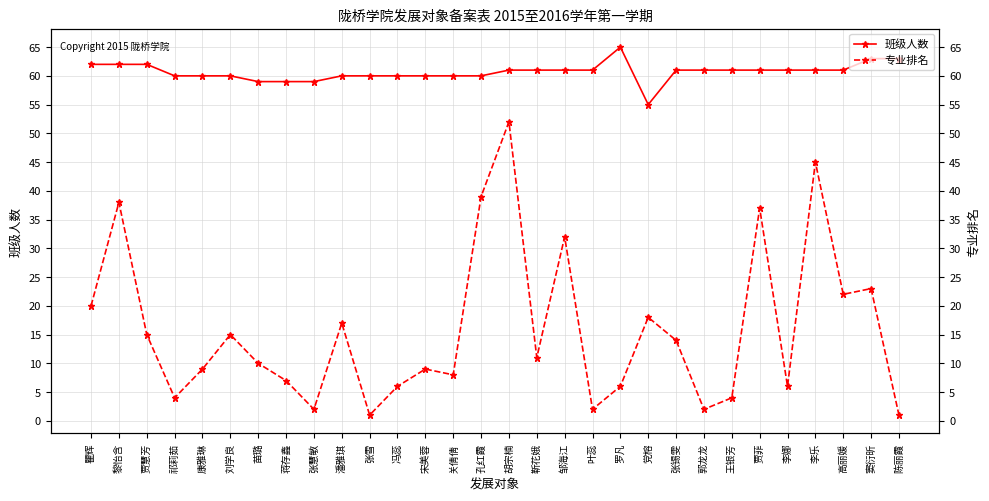

Reading left to right, what are all the values shown in this chart?

班级人数: 62	62	62	60	60	60	59	59	59	60	60	60	60	60	60	61	61	61	61	65	55	61	61	61	61	61	61	61	63	63
专业排名: 20	38	15	4	9	15	10	7	2	17	1	6	9	8	39	52	11	32	2	6	18	14	2	4	37	6	45	22	23	1